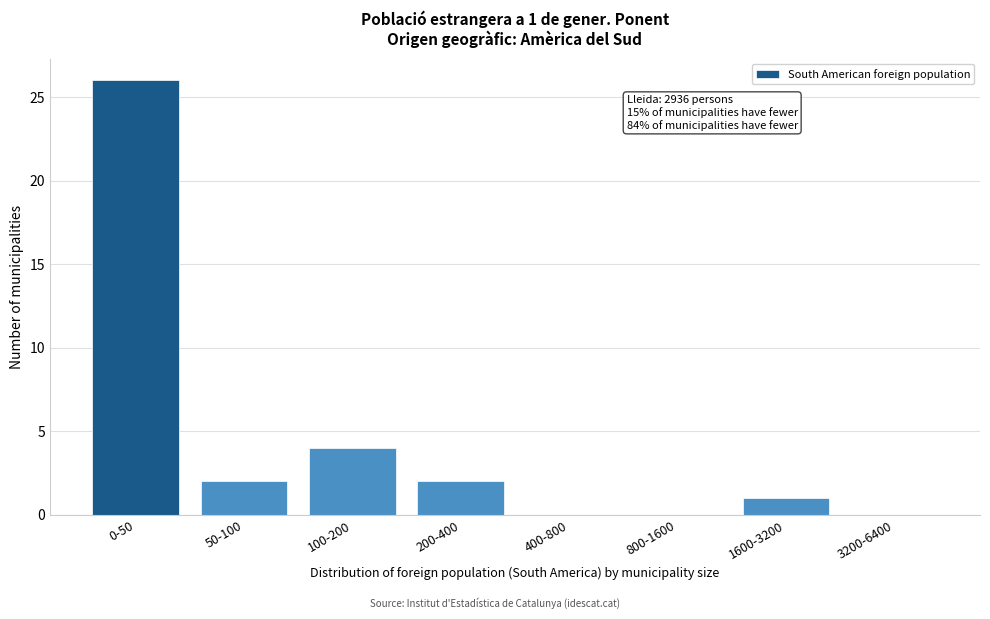

Reading left to right, list all the values displayed in this chart.

0-50=26	50-100=2	100-200=4	200-400=2	400-800=0	800-1600=0	1600-3200=1	3200-6400=0